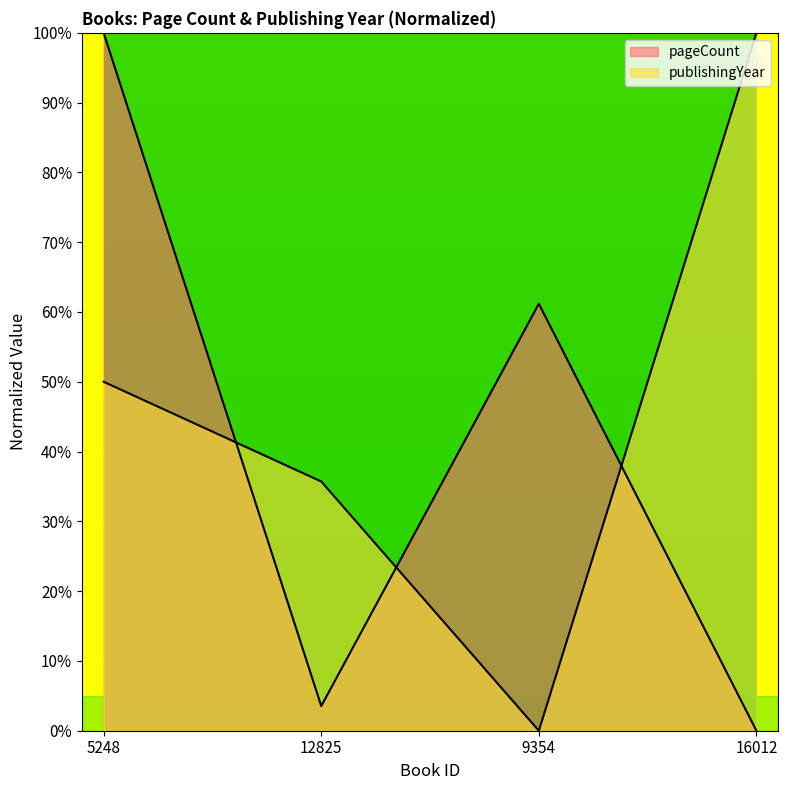

Which series changed the most between 5248 and 12825?

pageCount